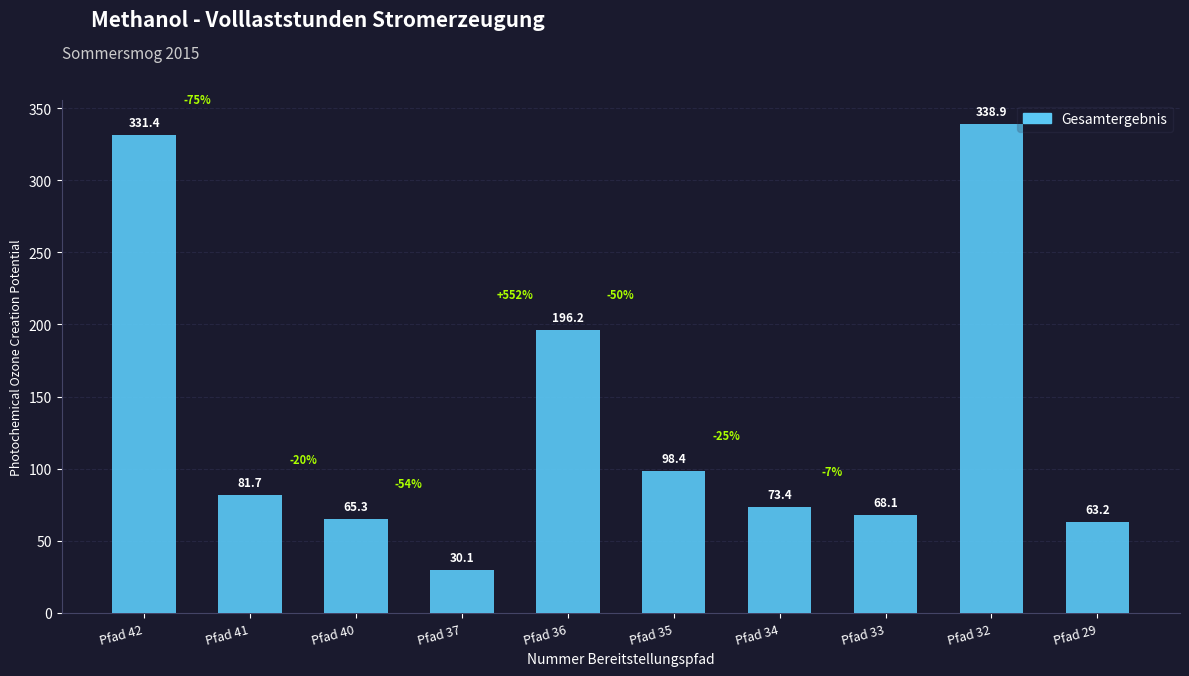

Which label corresponds to the largest value in the chart?

Pfad 32